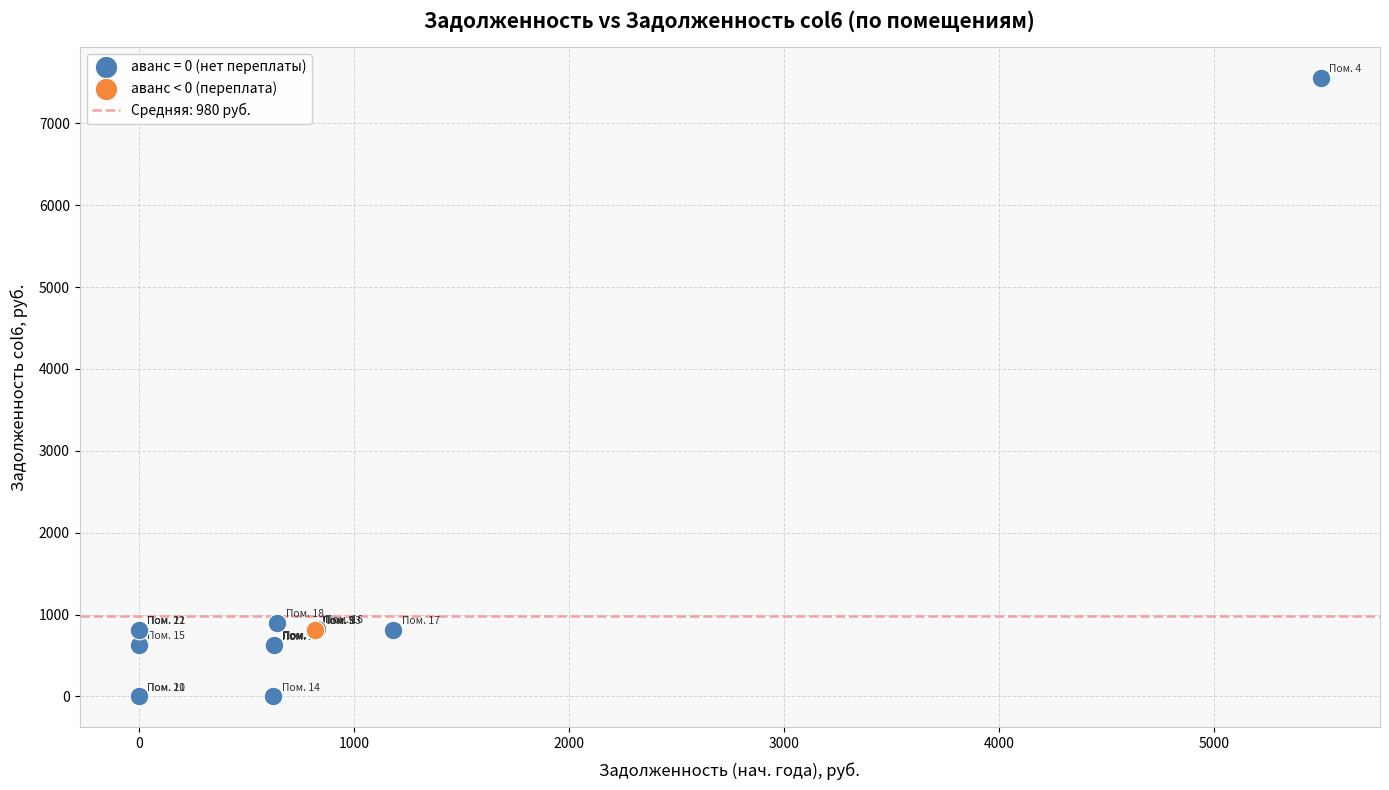

Which series reaches the minimum Y coordinate?

аванс = 0 (нет переплаты)